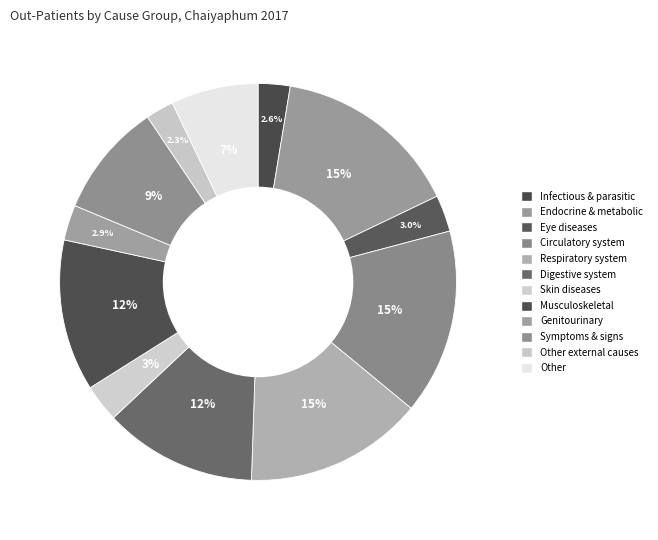

Which slice is the largest?

Endocrine & metabolic